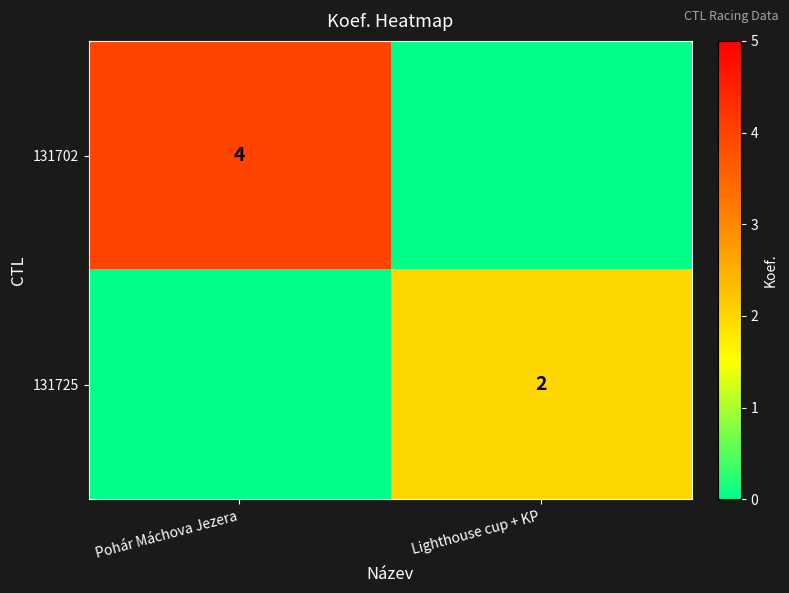

The value of 131725 at Lighthouse cup + KP is 2. True or false?

True